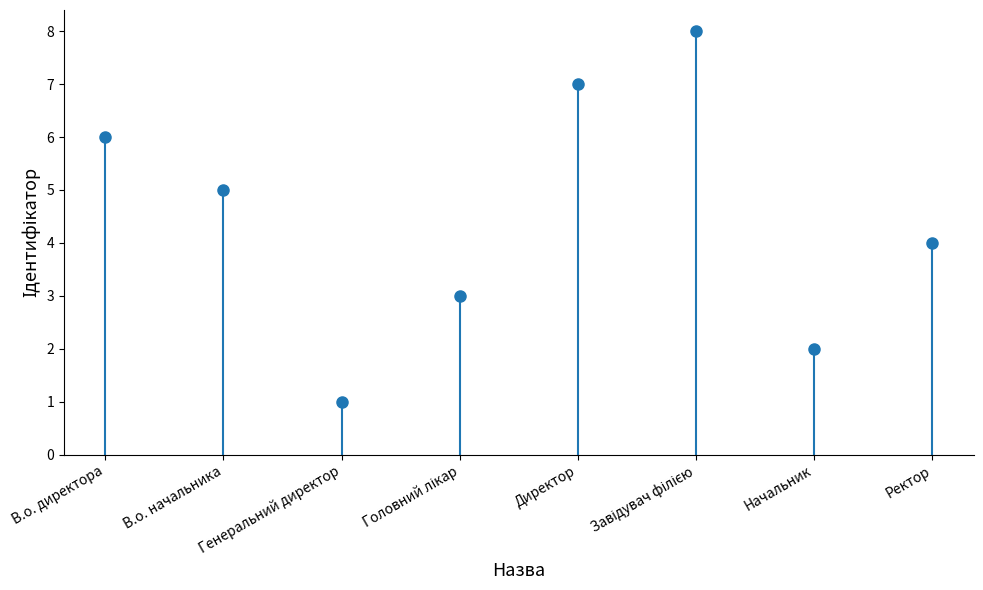

How many bars are there in total?

8